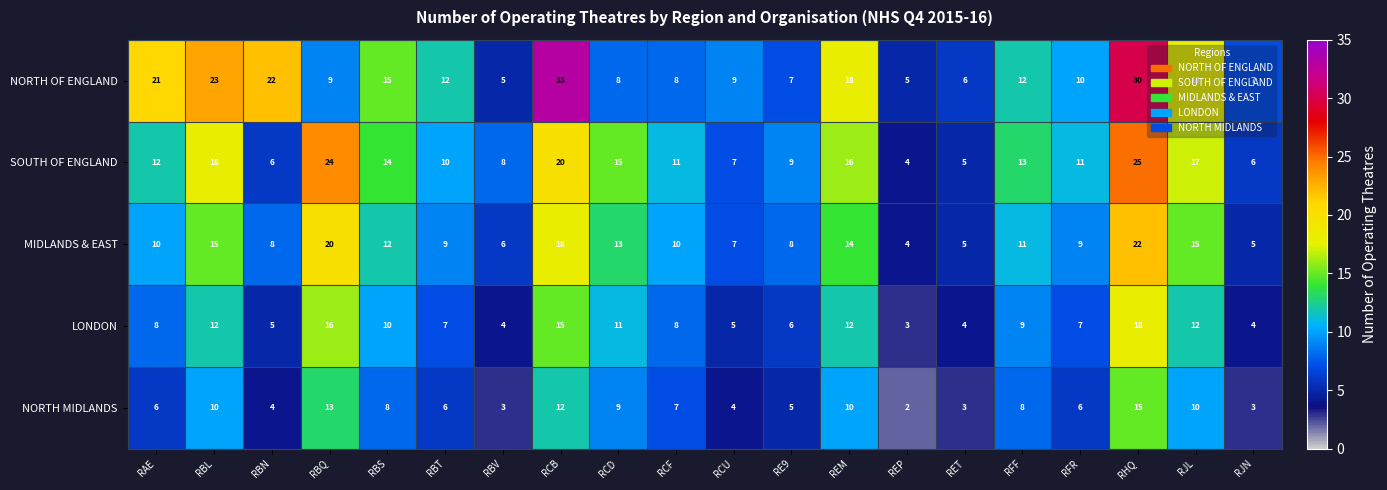

True or false: NORTH MIDLANDS has a value of 8 at RBS.

True